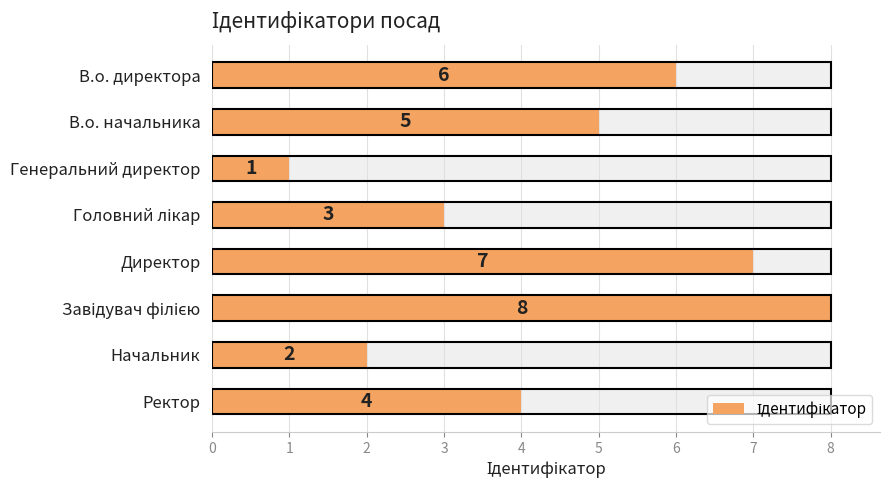

Is it true that the value at Генеральний директор is 1?

True